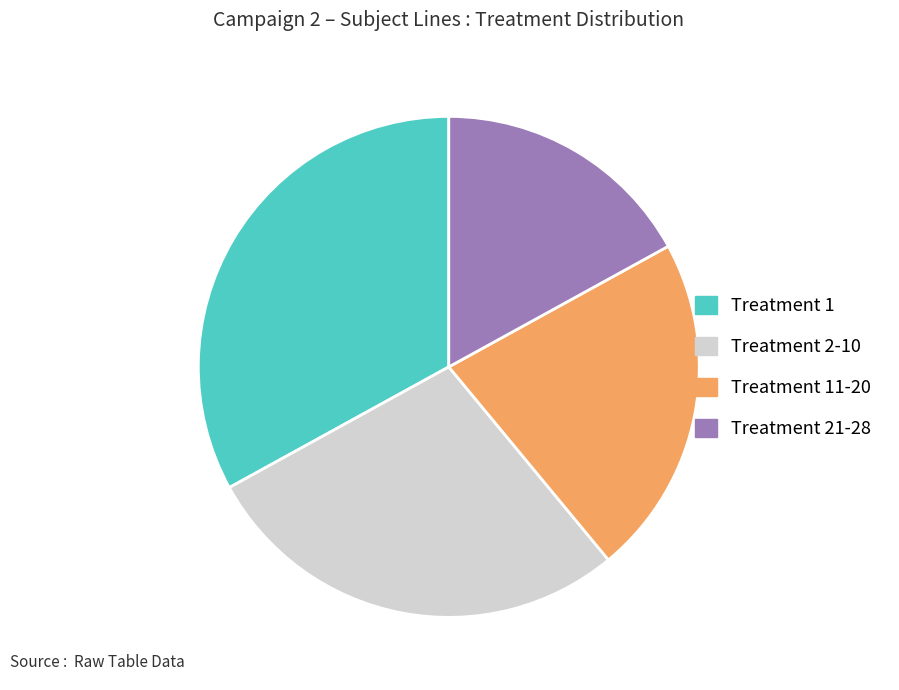

Is there any slice that represents more than half of the pie?

No